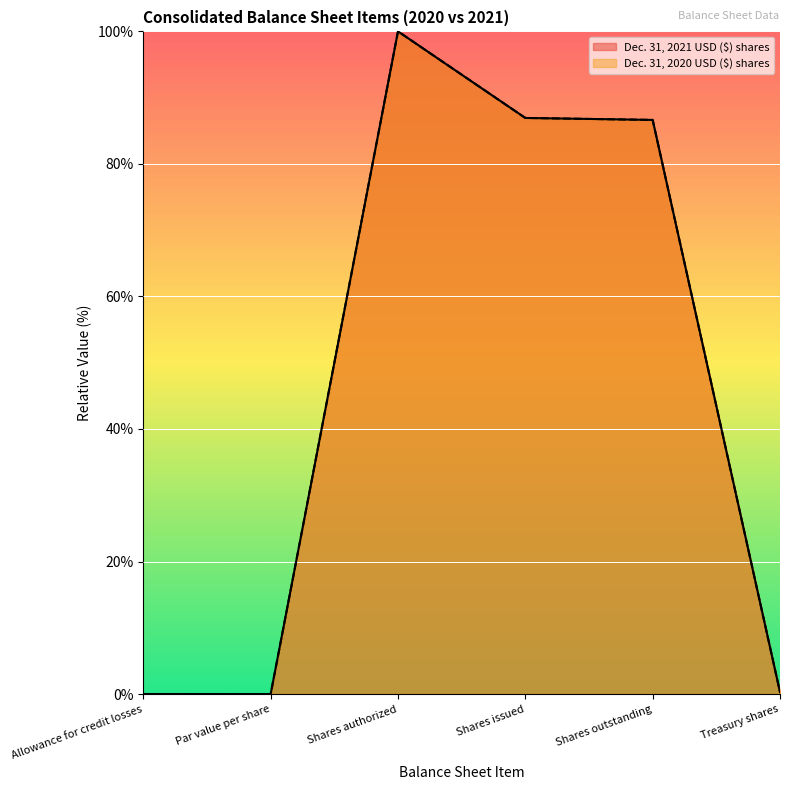

List the series in order of their overall mean, lowest first.

Dec. 31, 2021 USD ($) shares, Dec. 31, 2020 USD ($) shares